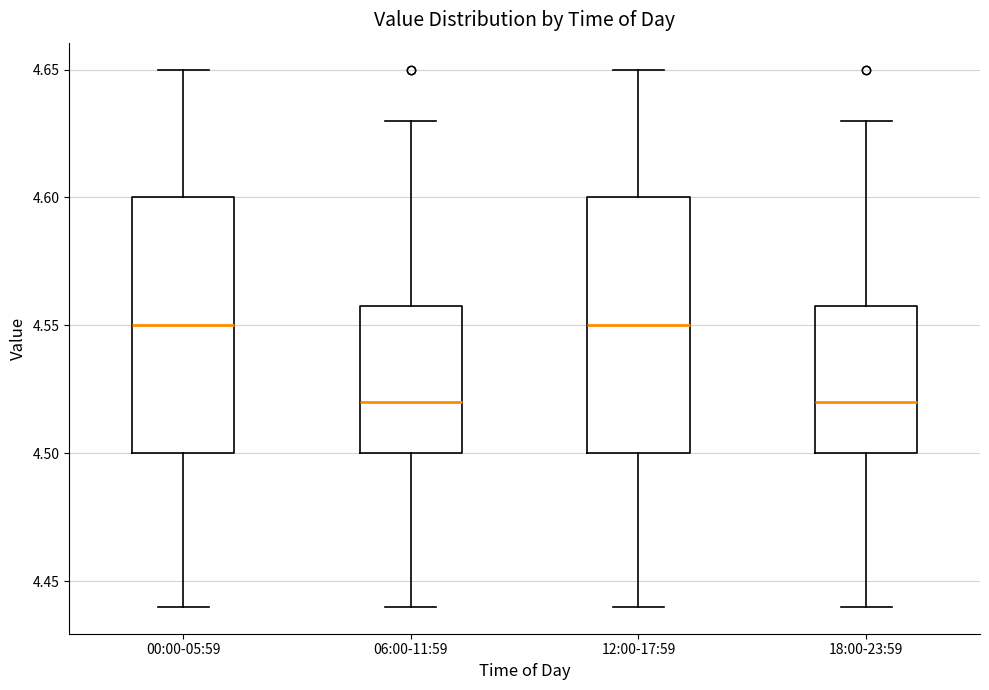

Reading left to right, transcribe this box plot: for each box, give where its median line is, the range the box spans, and where its two whiskers end, as read against the y-axis. The values are not printed on the chart, so give them approximately, as read against the axis.

00:00-05:59: median 4.55, box 4.50 to 4.60, whiskers 4.44 to 4.65
06:00-11:59: median 4.52, box 4.50 to 4.56, whiskers 4.44 to 4.63
12:00-17:59: median 4.55, box 4.50 to 4.60, whiskers 4.44 to 4.65
18:00-23:59: median 4.52, box 4.50 to 4.56, whiskers 4.44 to 4.63